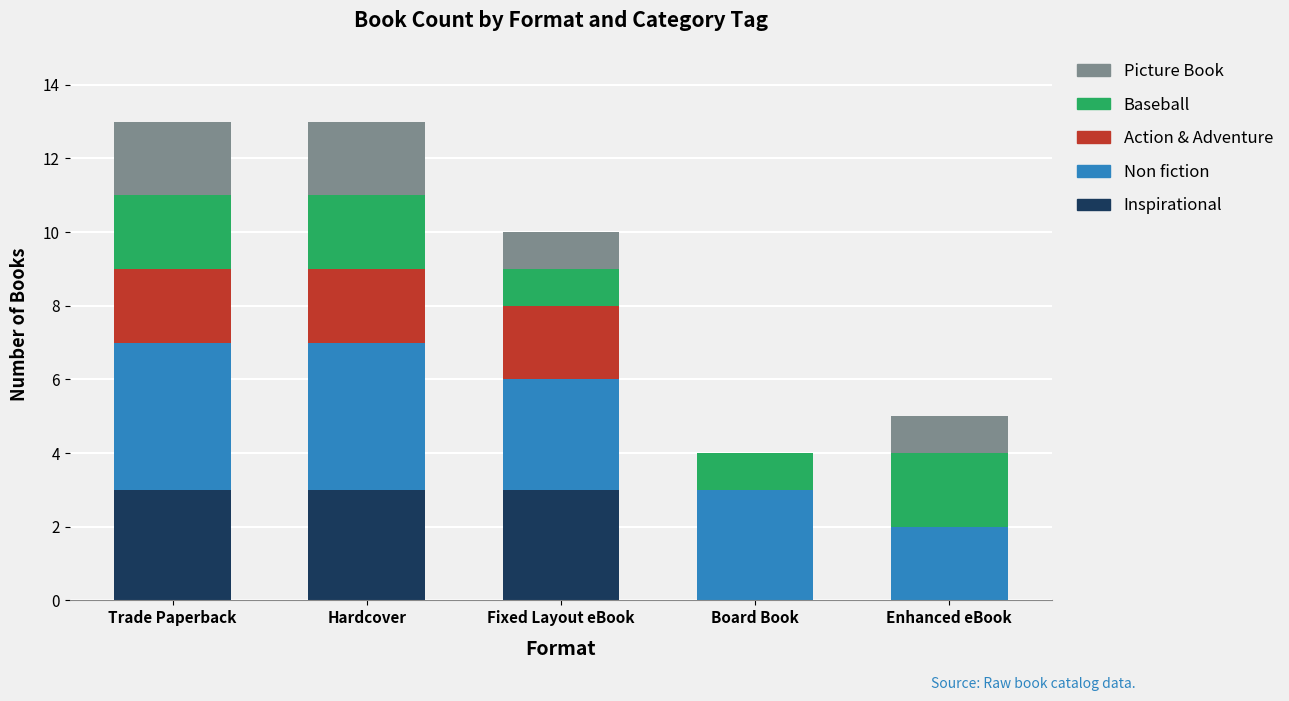

What is the total value across all series at Hardcover?

13